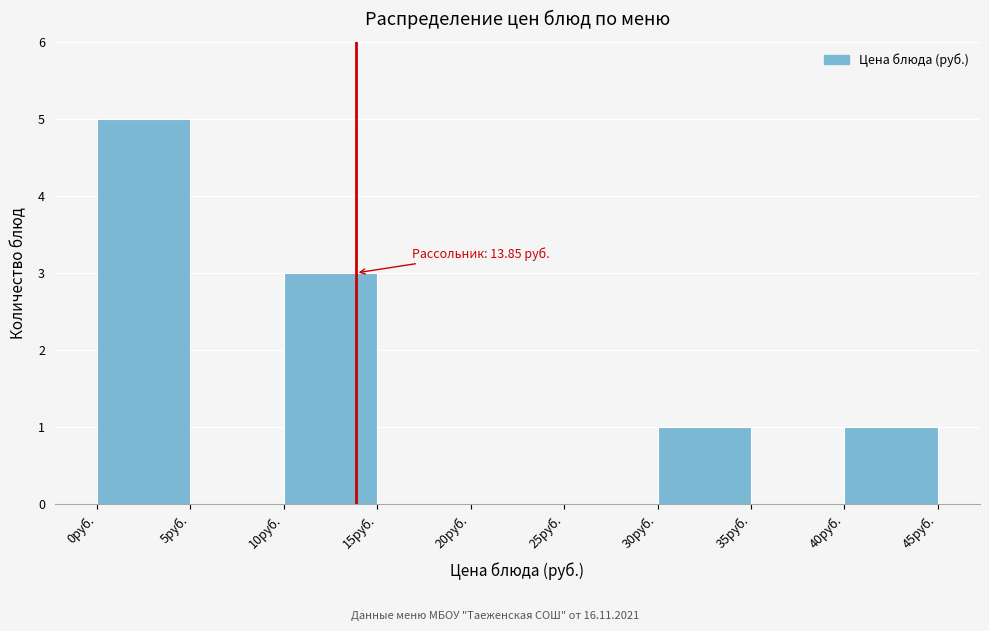

Over which range of the x-axis is the bar tallest?

0 to 5